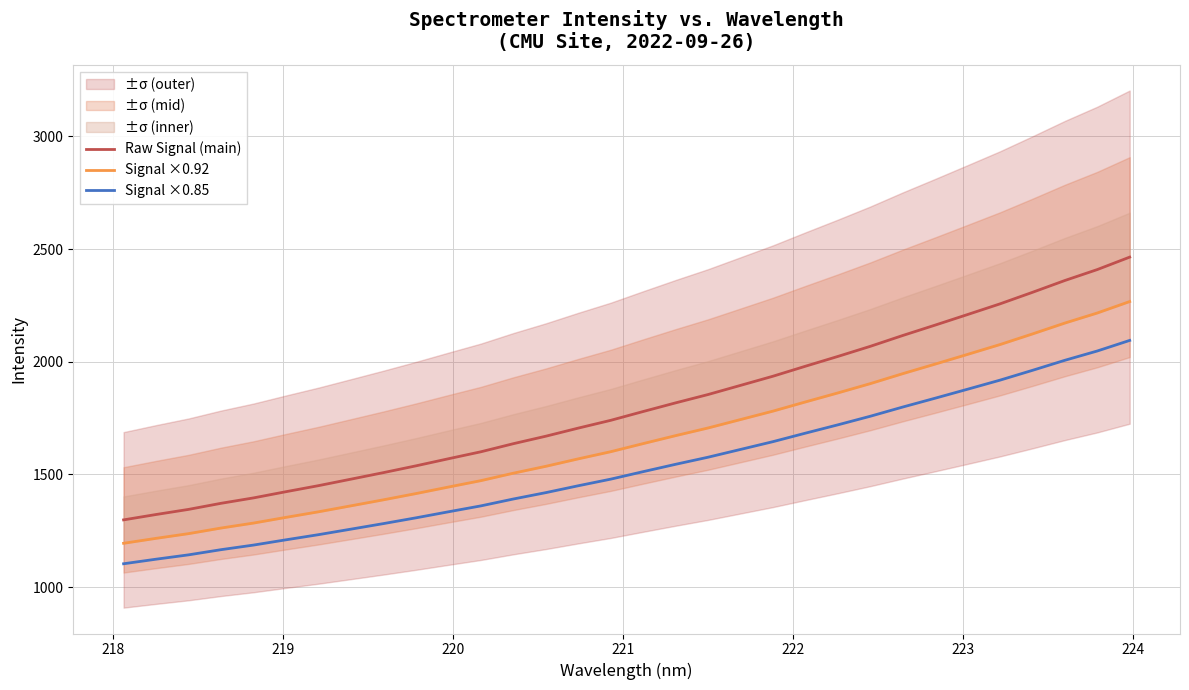

True or false: Signal ×0.85 and Raw Signal (main) cross at least once.

False